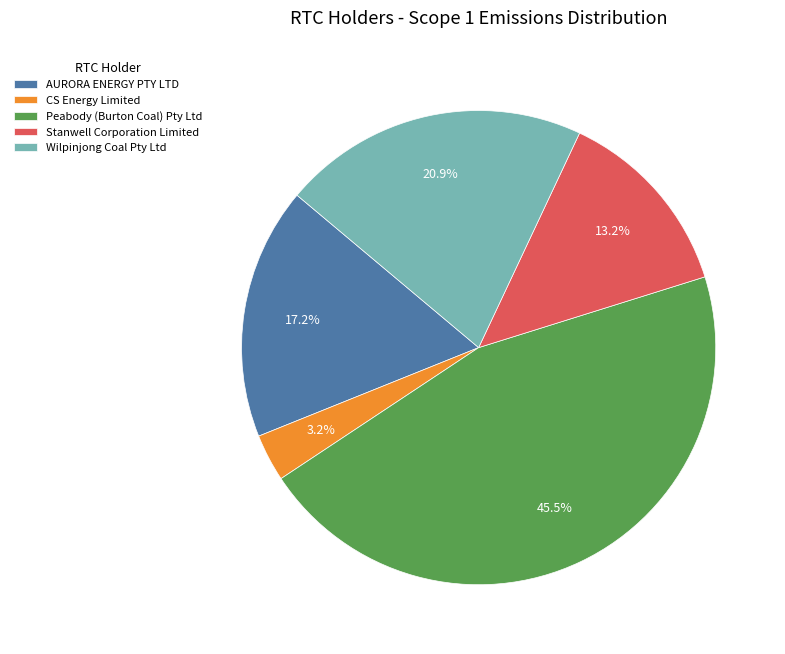

How much of the chart is everything except CS Energy Limited?

96.8%